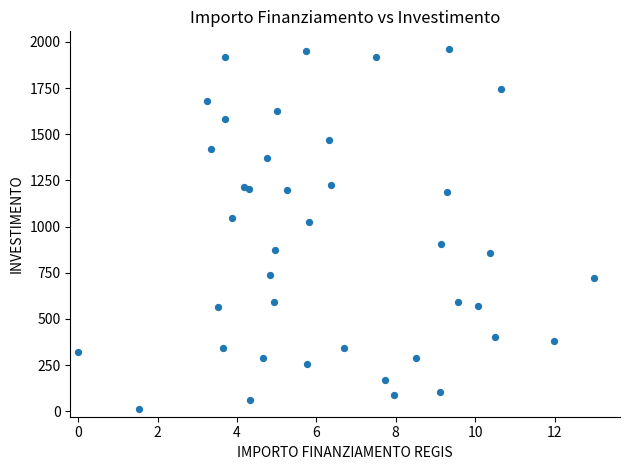

What Y value in the scatter plot is closest to 985?

1024.0